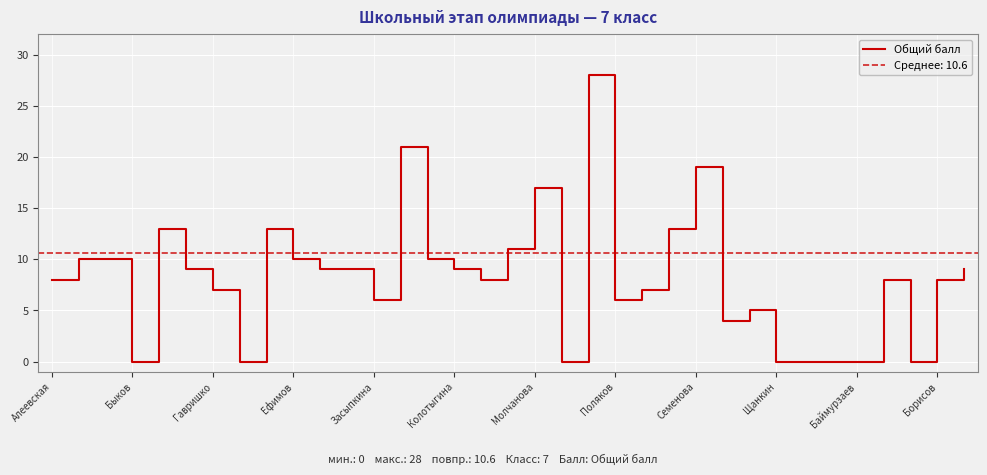

How many interior local peaks (higher than both neighbors) does the data have?

8